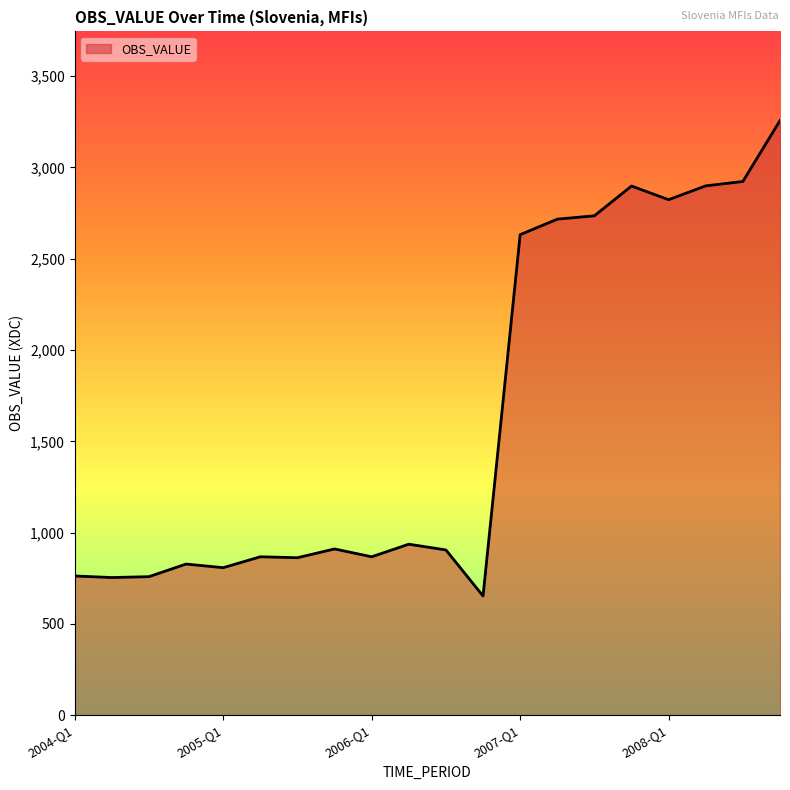

What is the greatest value displayed?

3257.0